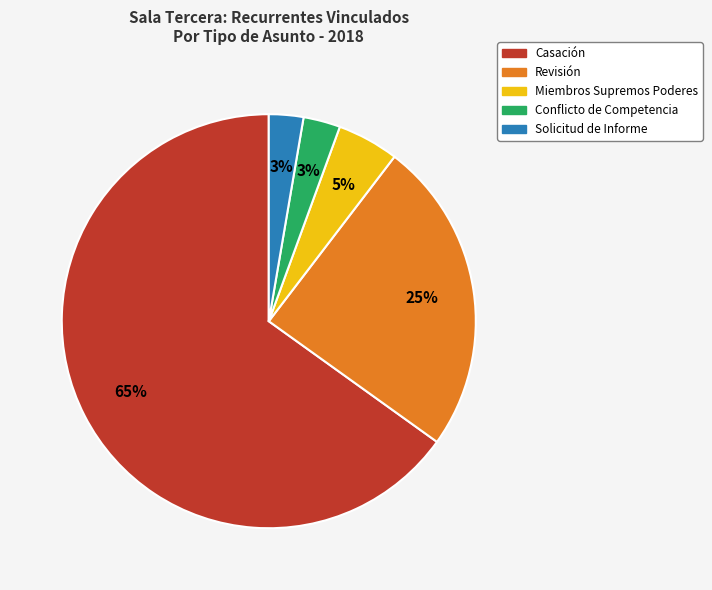

Which has a higher value, Casación or Revisión?

Casación